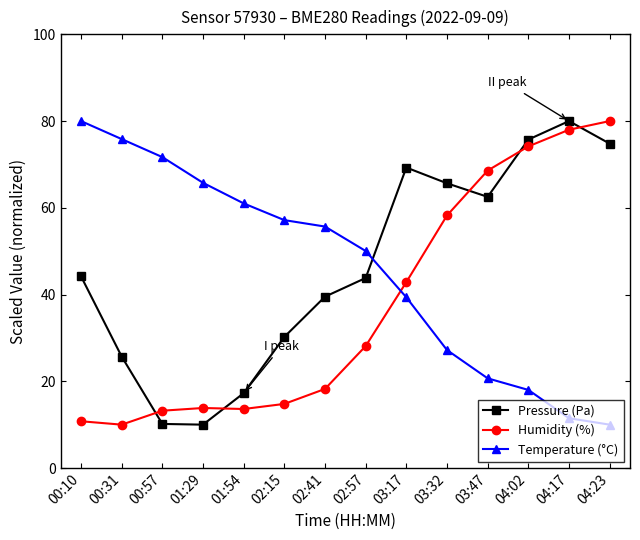

What is the difference between the highest and lowest values at 02:41?

37.4